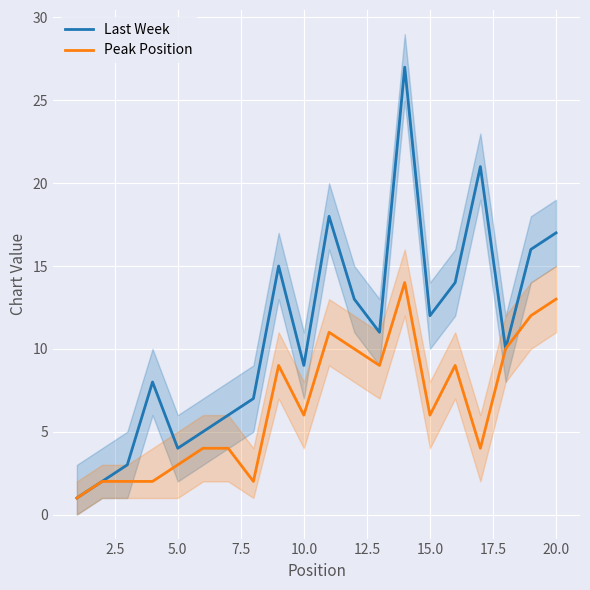

What is the average value of the Peak Position series?

7